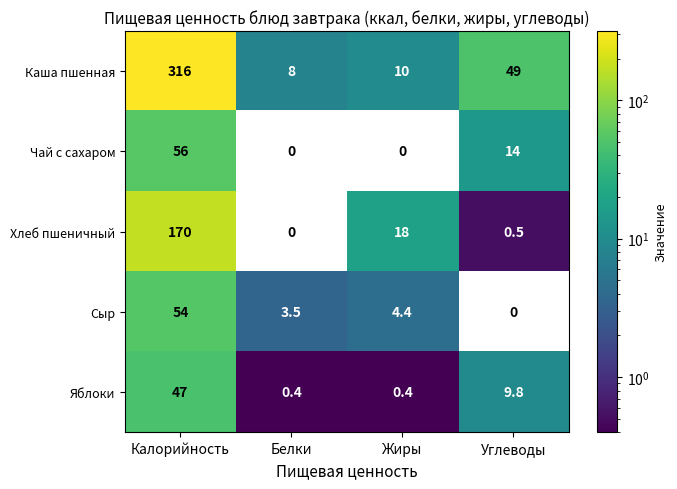

Which series has the widest spread of values?

Каша пшенная